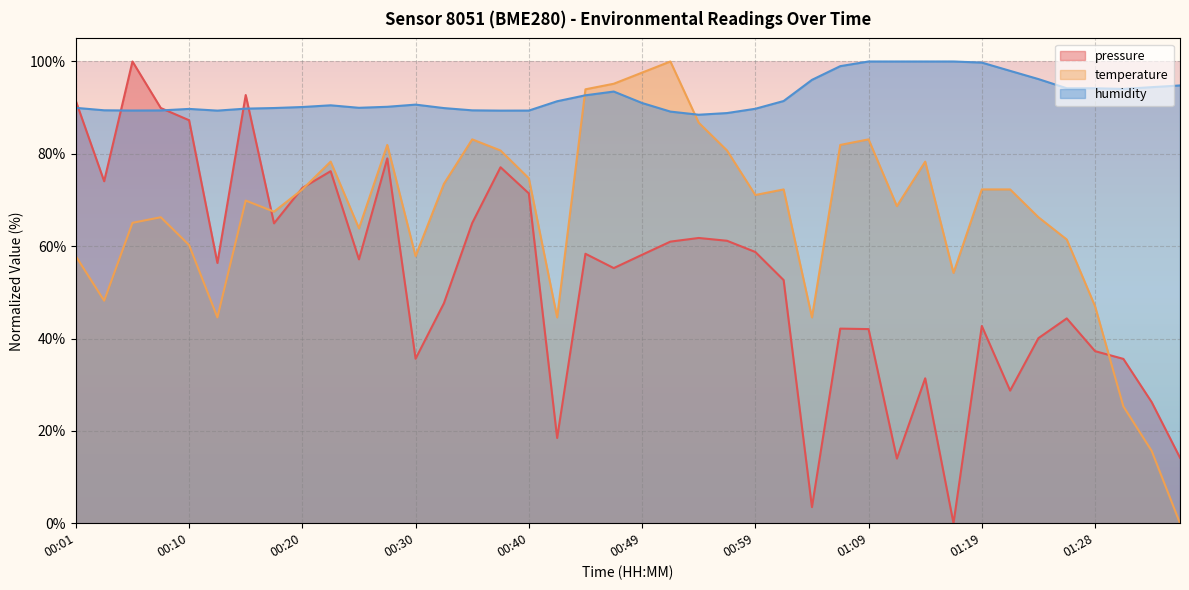

What is the difference between the highest and lowest values at 00:13?

44.8